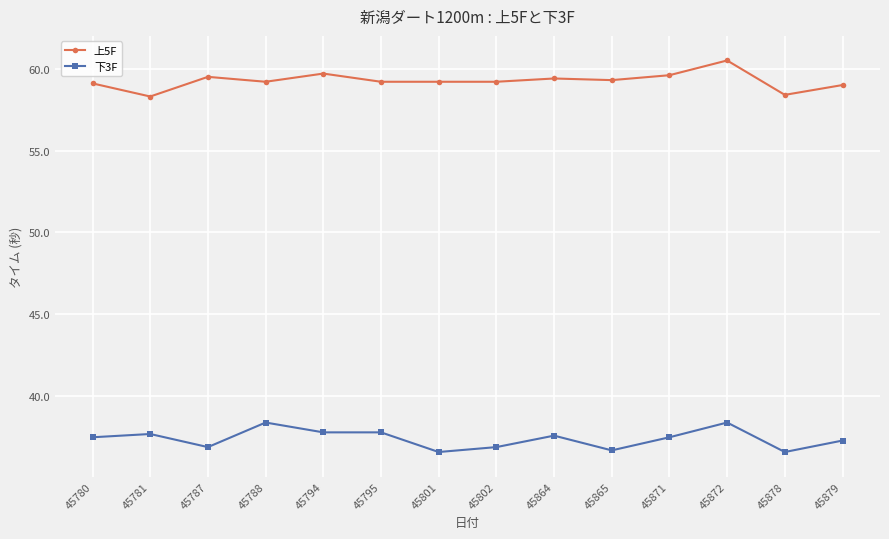

True or false: 上5F has a value of 97.0 at 45780.

False